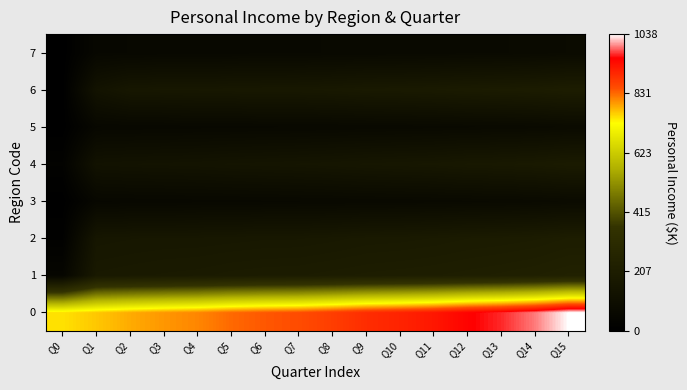

At Q15, list the series in order from smallest to largest.

3, 5, 7, 4, 2, 6, 1, 0